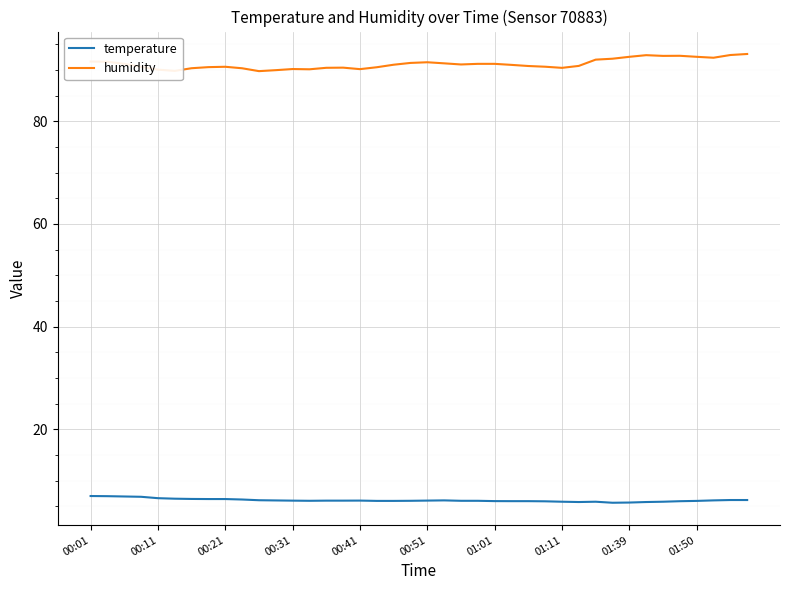

What is the lowest value of the humidity series?

89.8